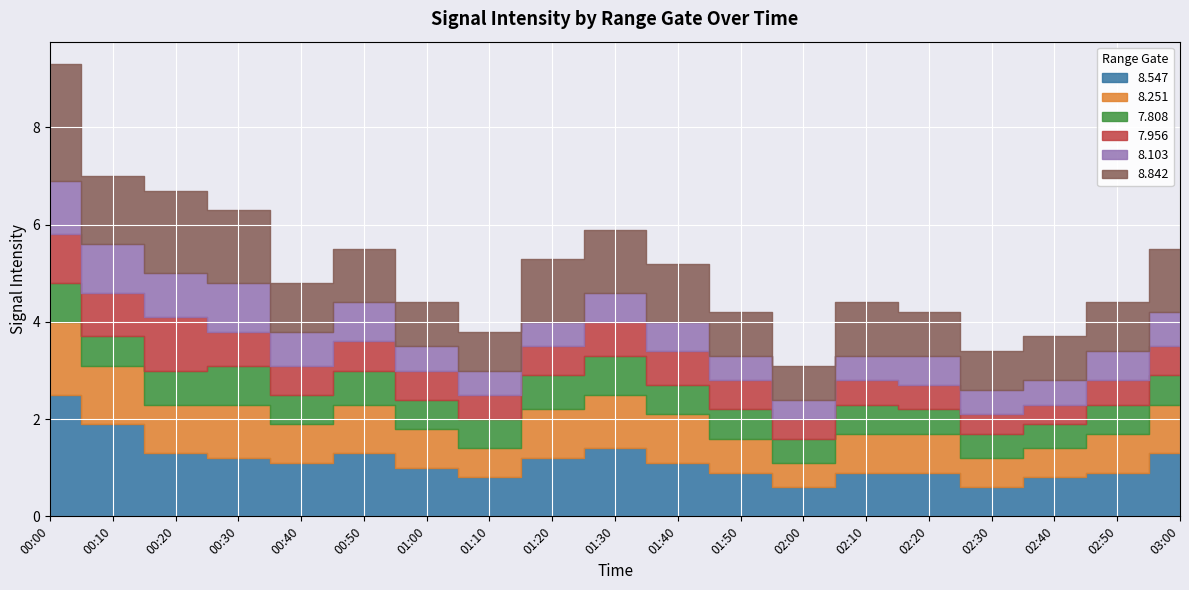

Which series has the widest spread of values?

  8.547